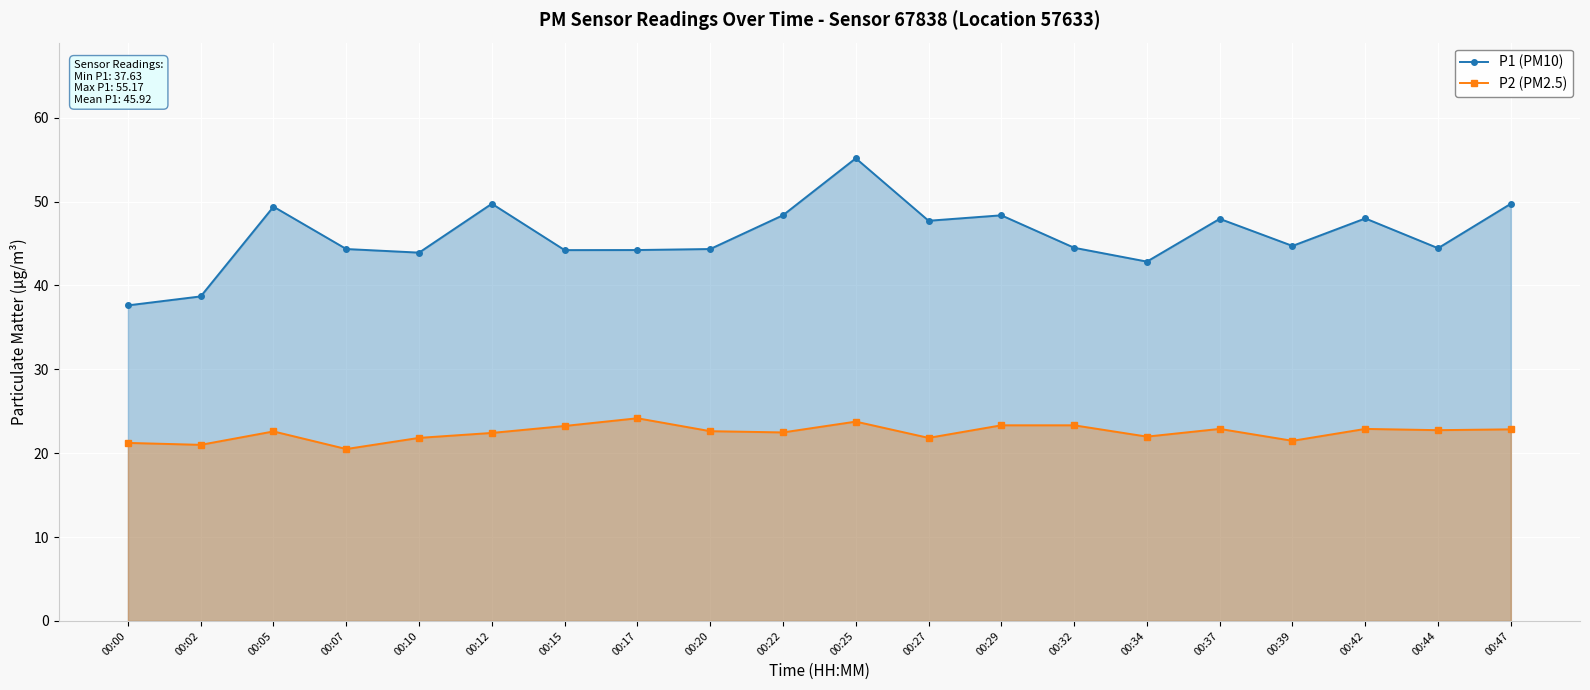

What is the difference between the maximum and minimum values in the P2 (PM2.5) series?

3.7